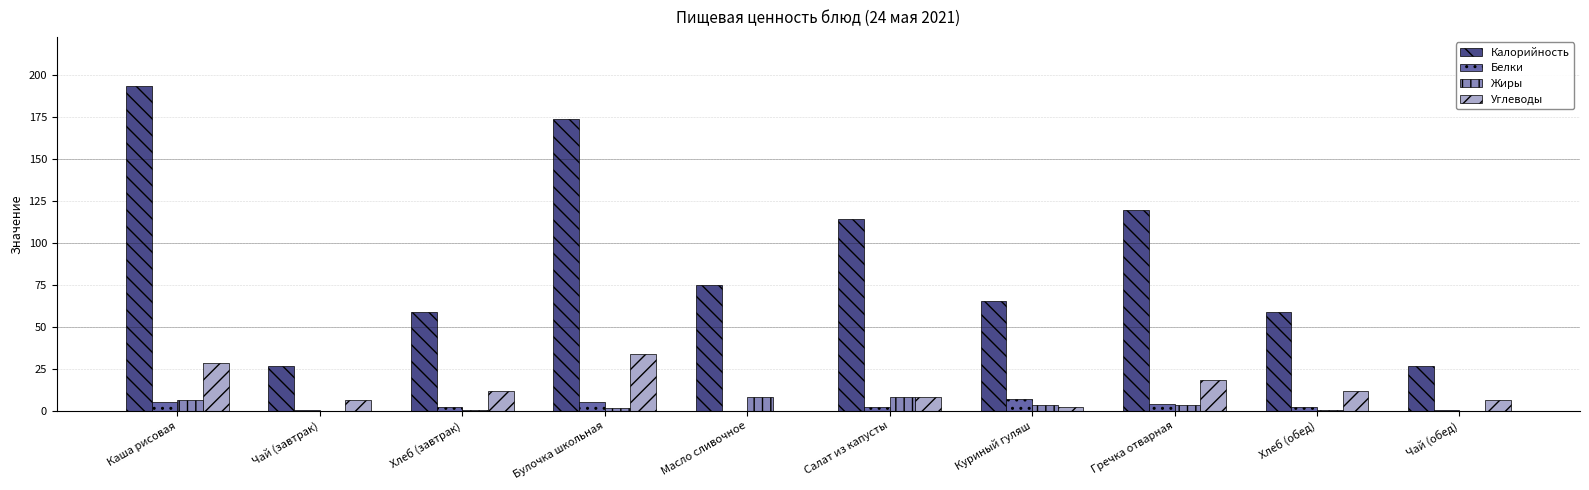

The value of Жиры at Чай (завтрак) is 0.0. True or false?

True